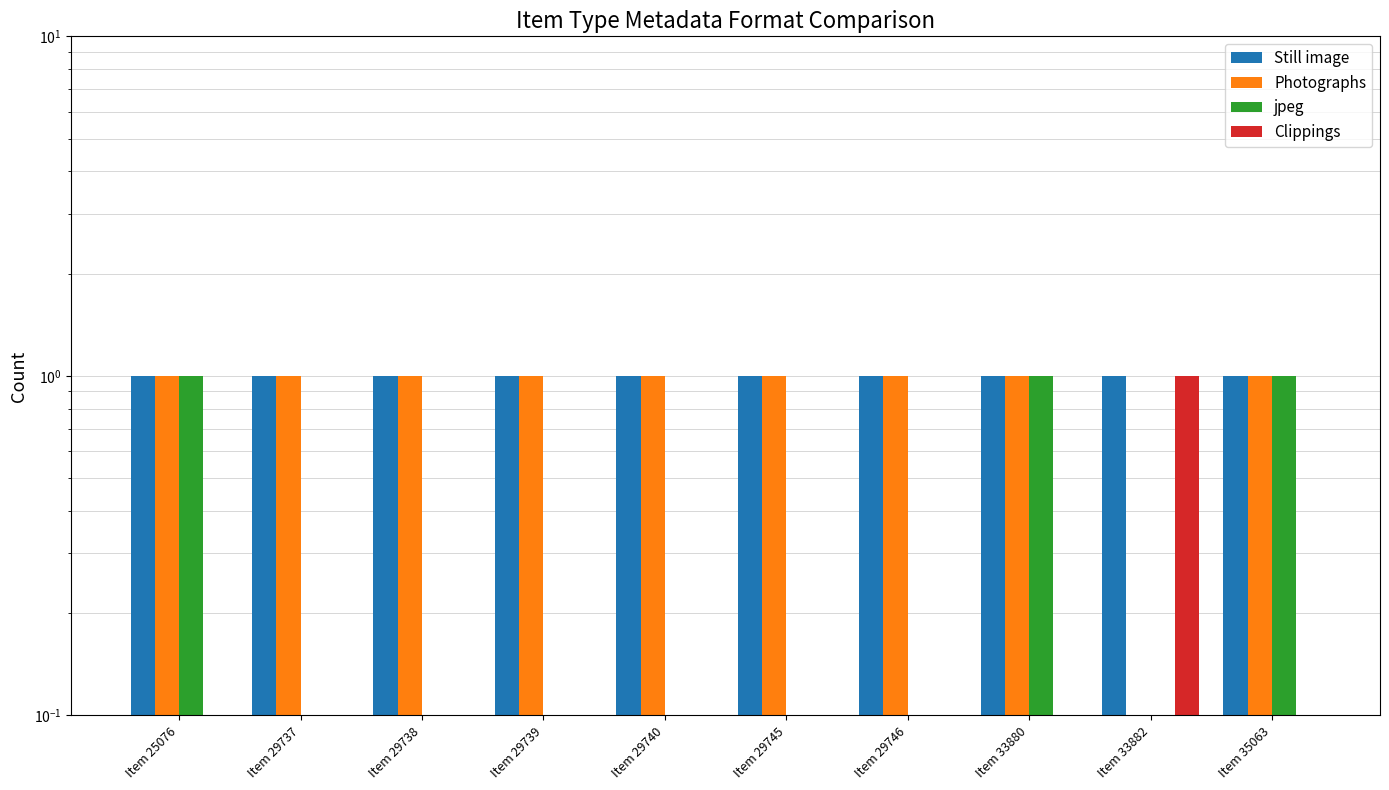

Which category has the lowest value in the Photographs series?

Item 33882